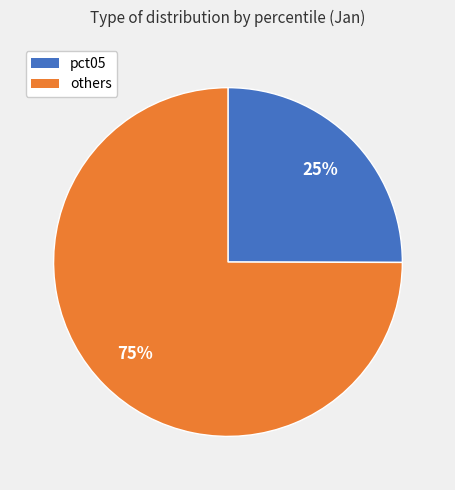

To the nearest percent, what is the difference between the largest and smallest slice percentages?

50%